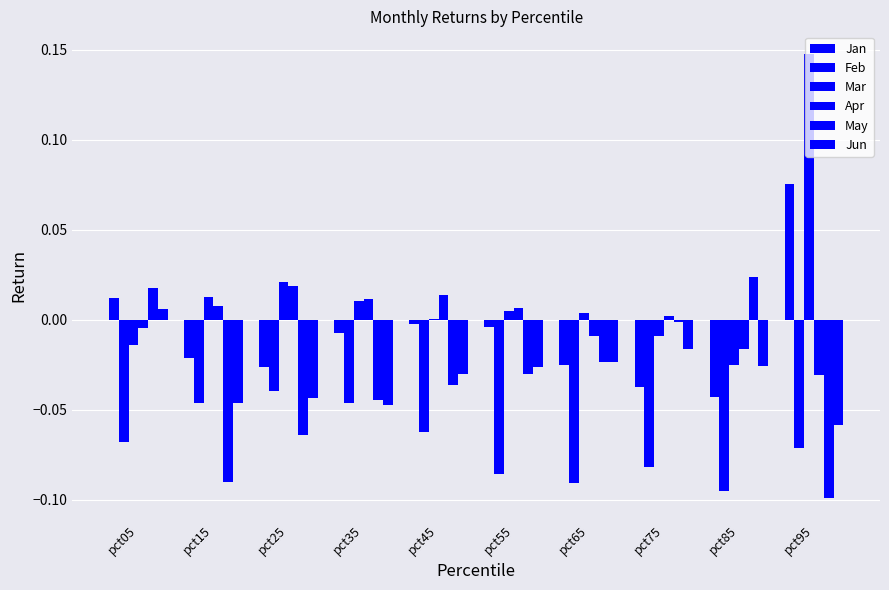

How many data points does each series have?

10